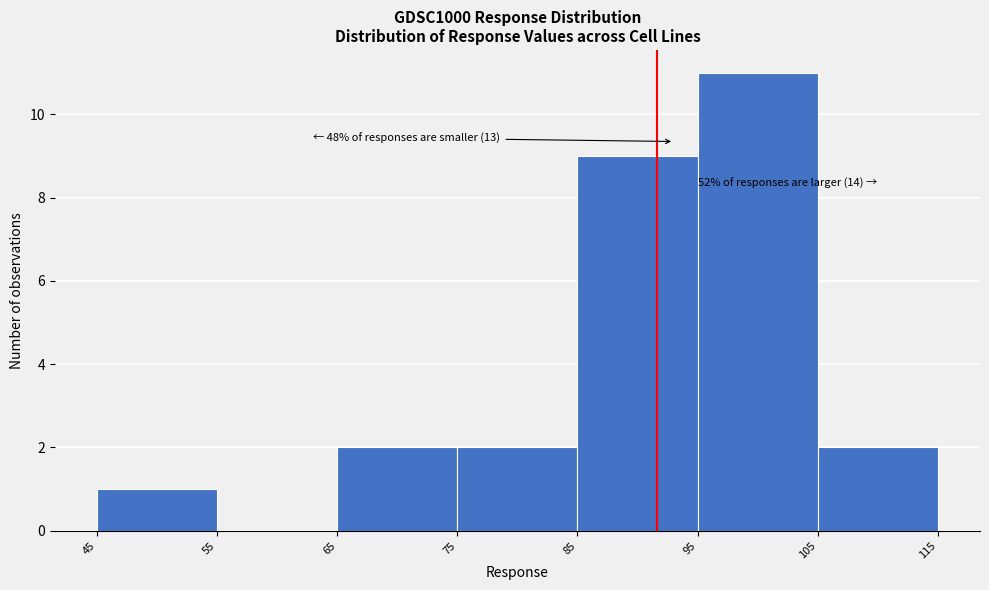

Which range on the x-axis has the tallest bar?

95 to 105